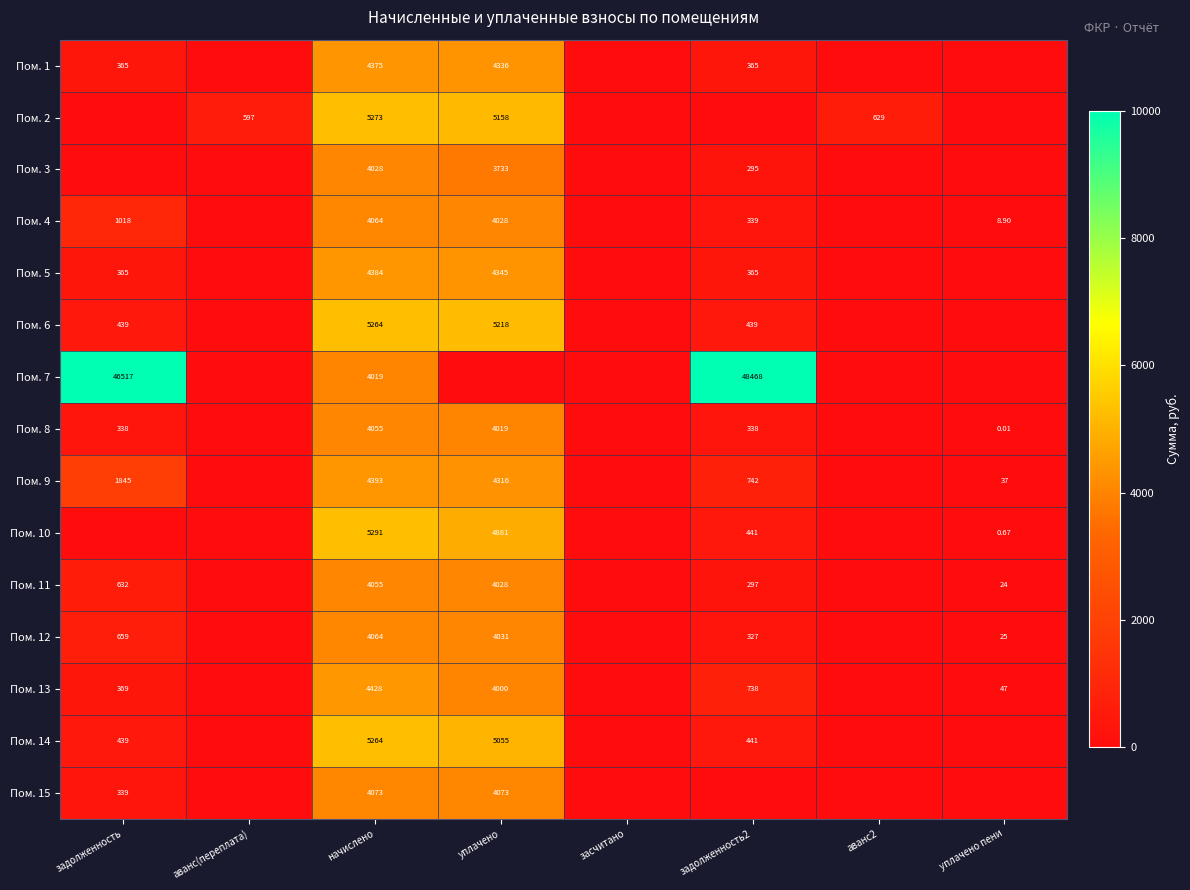

Is the value of Пом. 8 at начислено greater than the value of Пом. 2 at уплачено?

No